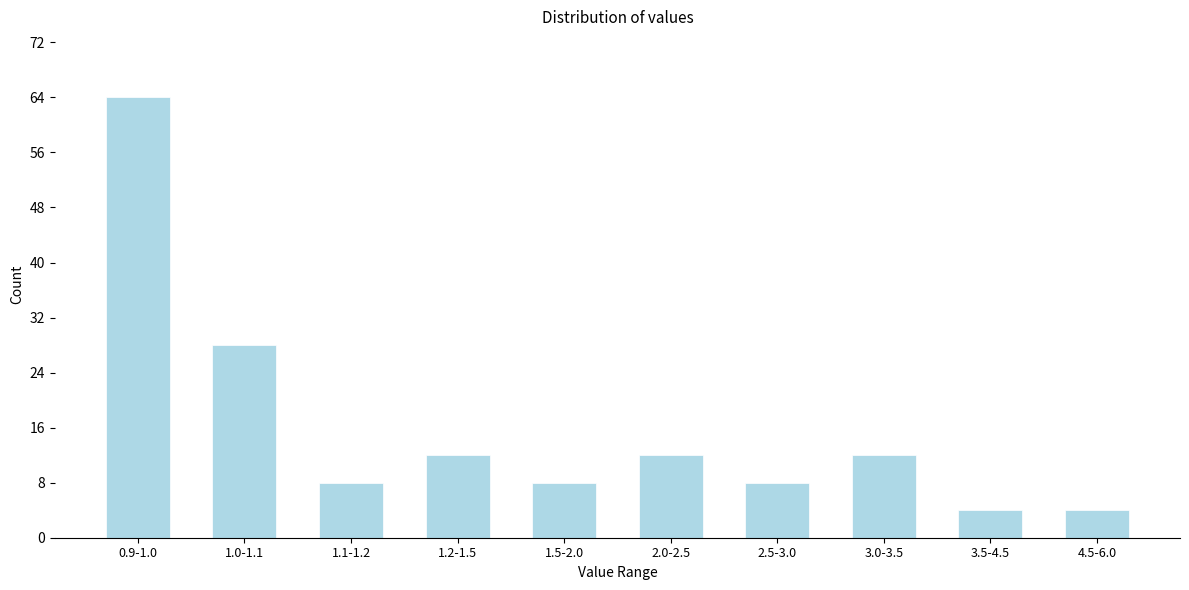

Reading left to right, what are all the values shown in this chart?

64	28	8	12	8	12	8	12	4	4